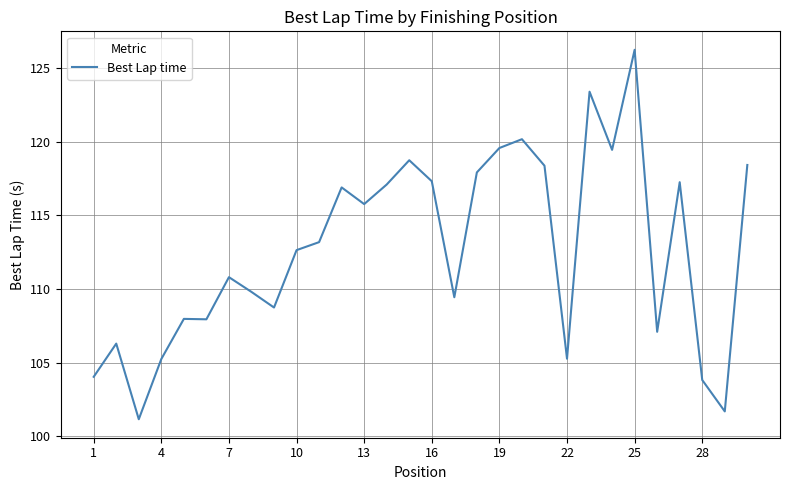

What is the greatest value displayed?

126.2